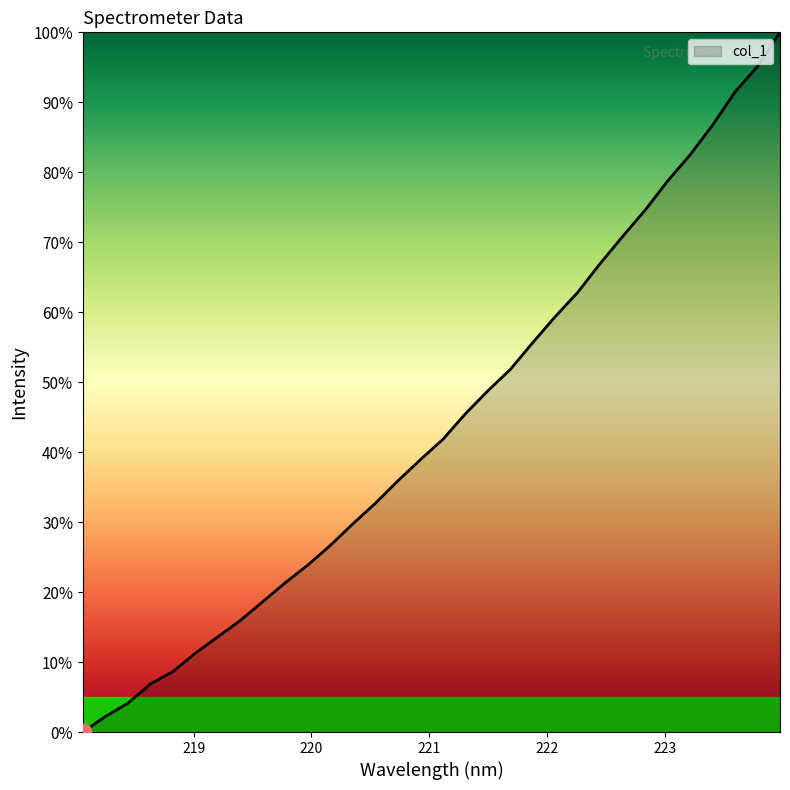

What is the greatest value displayed?

100.0